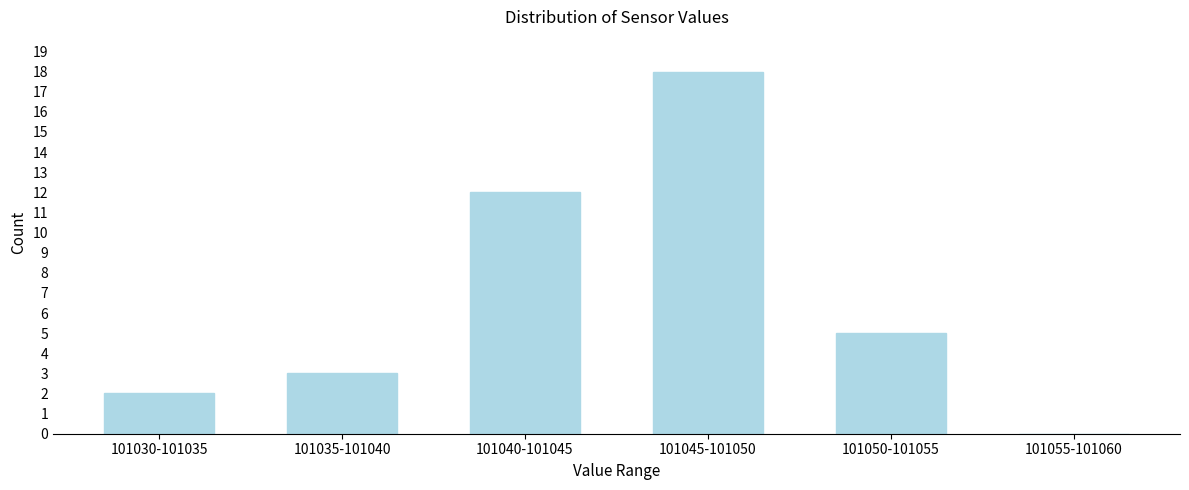

Reading left to right, list all the values displayed in this chart.

101030-101035=2	101035-101040=3	101040-101045=12	101045-101050=18	101050-101055=5	101055-101060=0